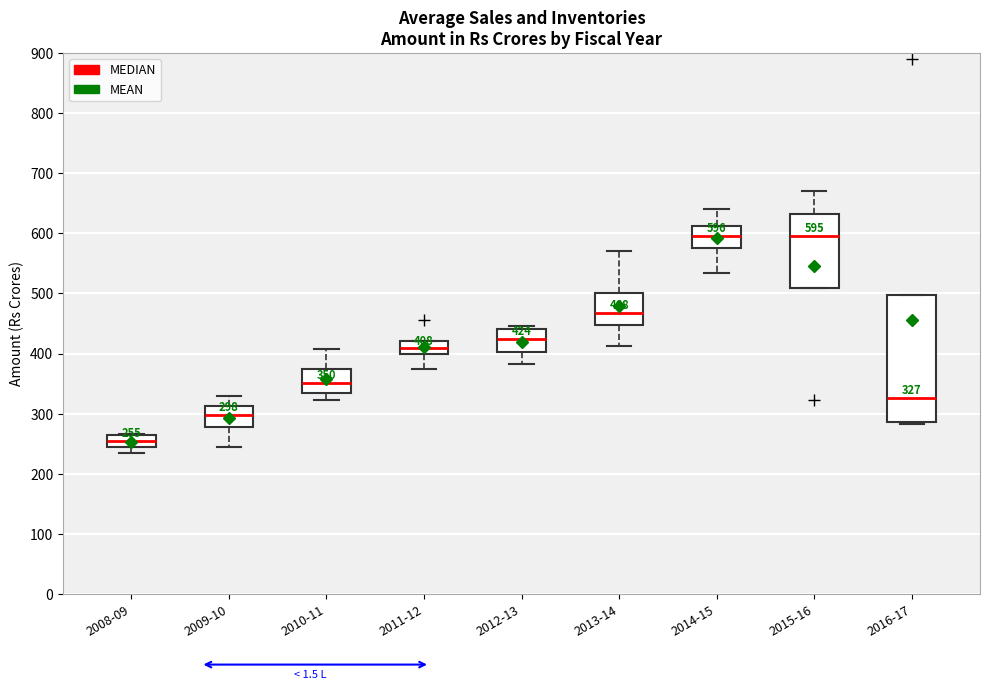

Which box has the lowest median line?

2008-09